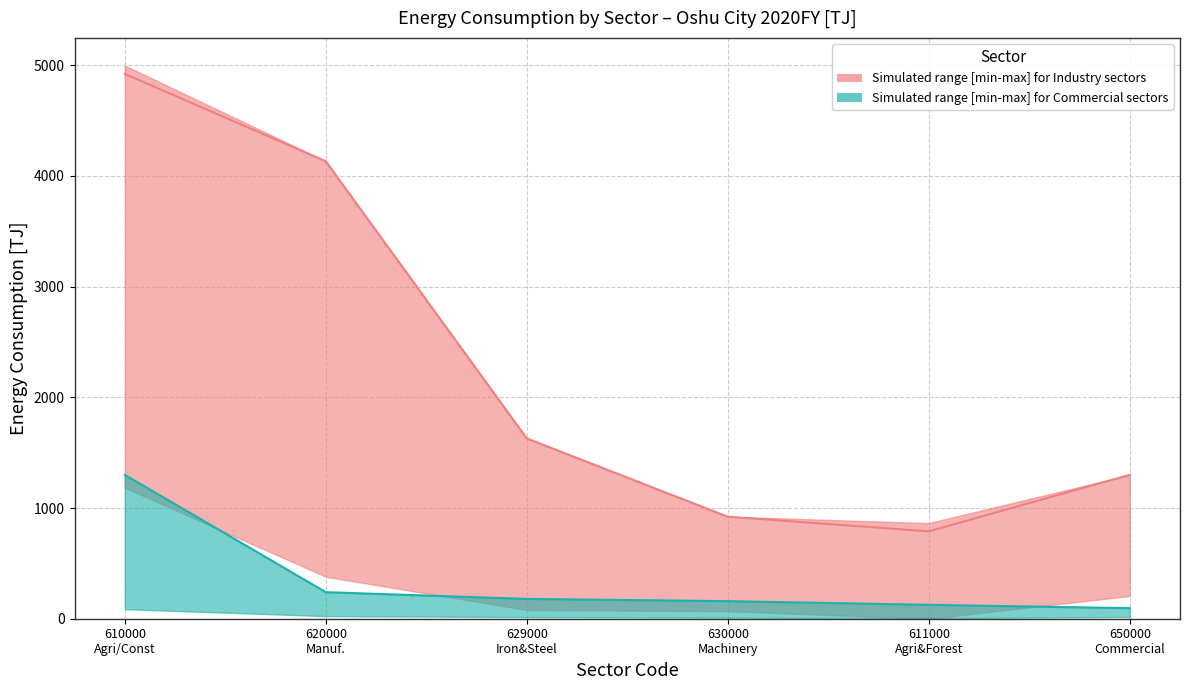

Is the value of Commercial_median at 650000 greater than the value of Industry_median at 610000?

No